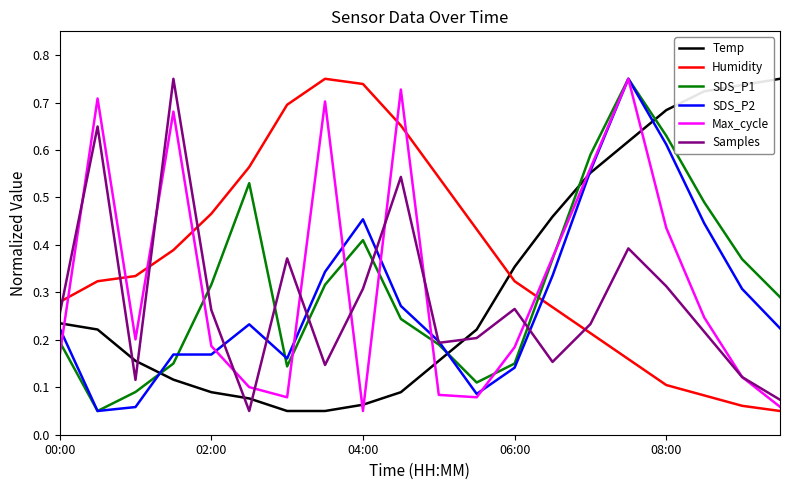

How many intersections are there between SDS_P2 and Humidity?

1